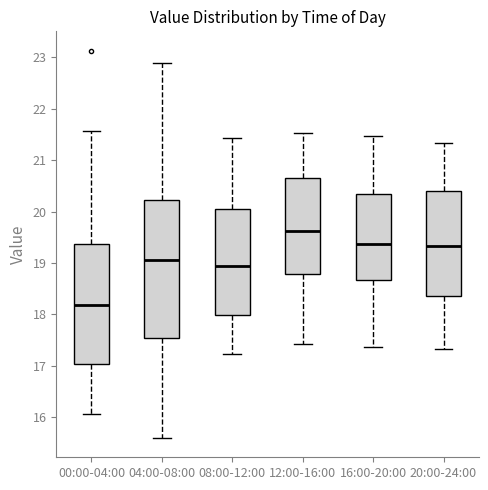

Reading left to right, transcribe this box plot: for each box, give where its median line is, the range the box spans, and where its two whiskers end, as read against the y-axis. The values are not printed on the chart, so give them approximately, as read against the axis.

00:00-04:00: median 18.2, box 17.0 to 19.4, whiskers 16.1 to 21.6
04:00-08:00: median 19.1, box 17.5 to 20.2, whiskers 15.6 to 22.9
08:00-12:00: median 19.0, box 18.0 to 20.1, whiskers 17.2 to 21.4
12:00-16:00: median 19.6, box 18.8 to 20.7, whiskers 17.4 to 21.5
16:00-20:00: median 19.4, box 18.7 to 20.3, whiskers 17.4 to 21.5
20:00-24:00: median 19.3, box 18.4 to 20.4, whiskers 17.3 to 21.3